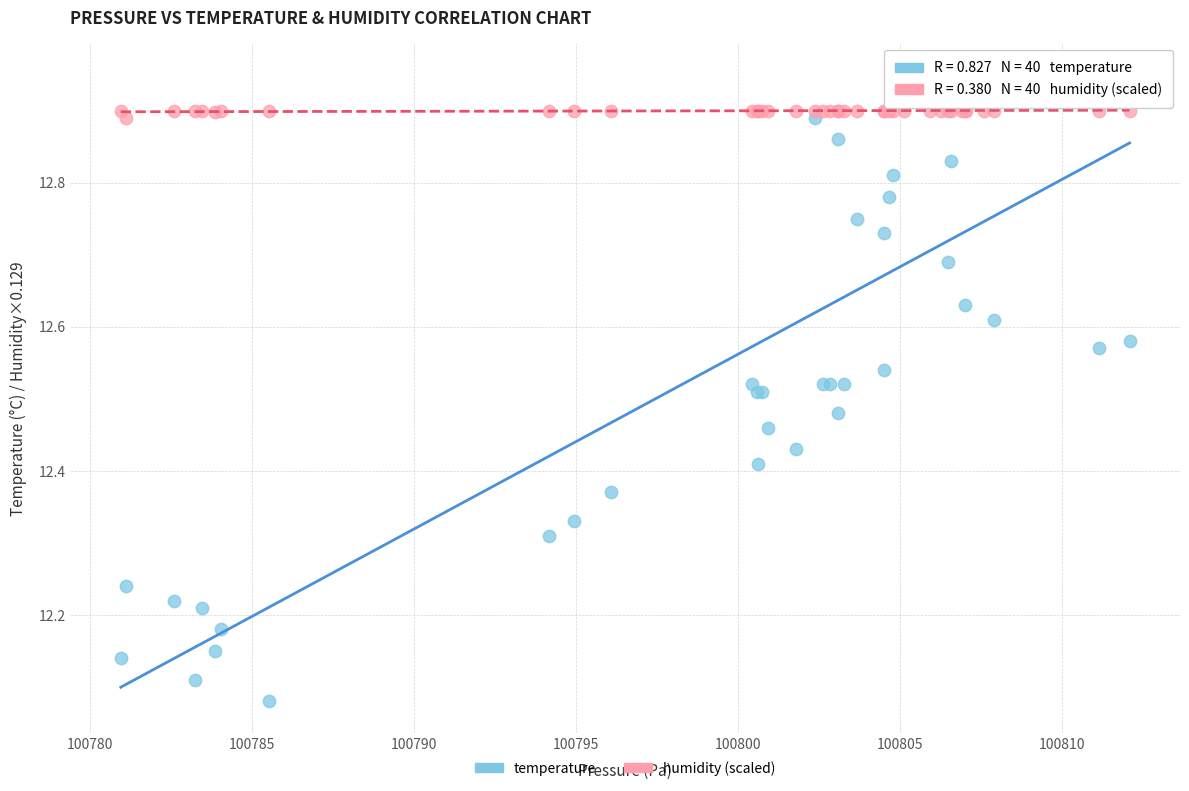

What are all the series names shown in the legend?

temperature, humidity (scaled)